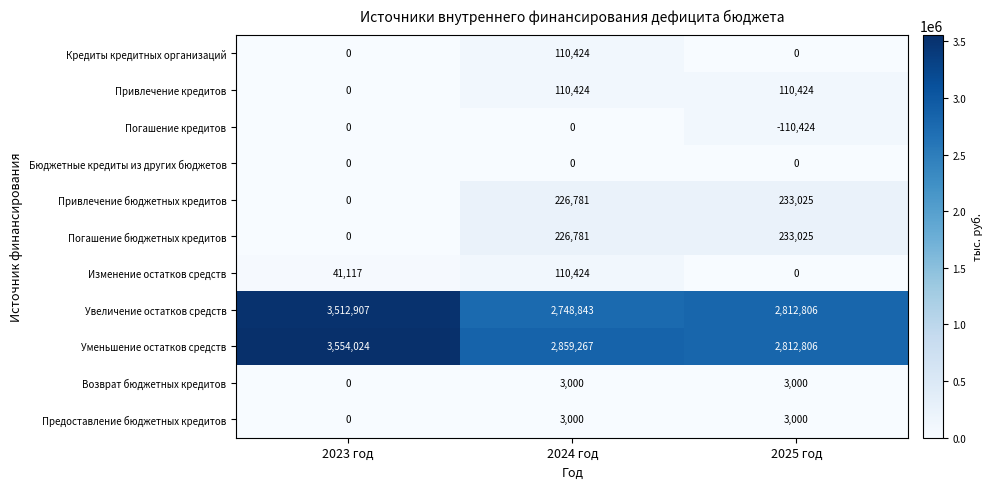

What is the average value of the Привлечение бюджетных кредитов series?

153269